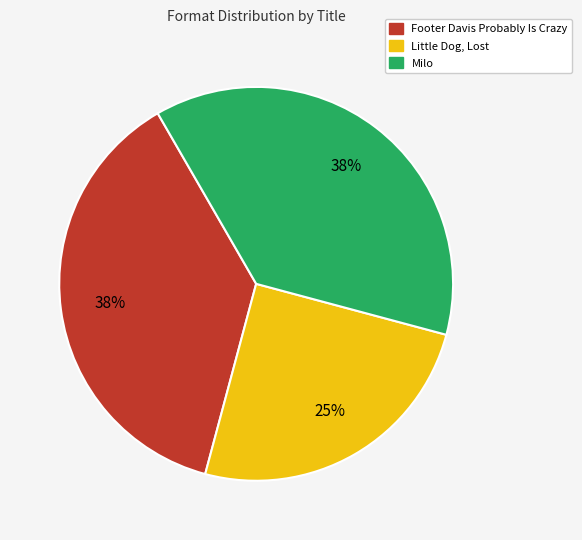

Between Little Dog, Lost and Footer Davis Probably Is Crazy, which is larger?

Footer Davis Probably Is Crazy